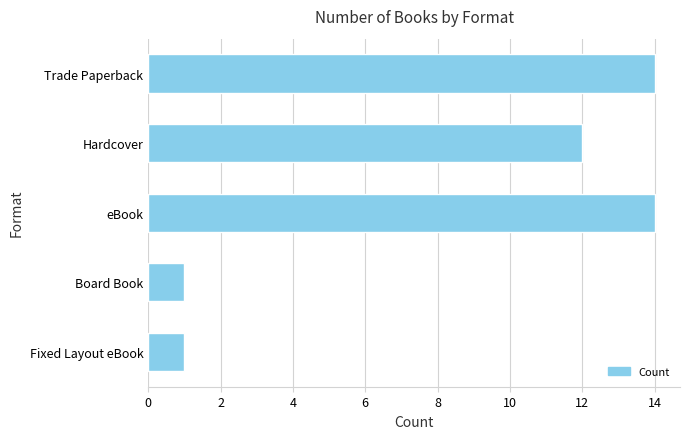

What is the maximum value shown in the chart?

14